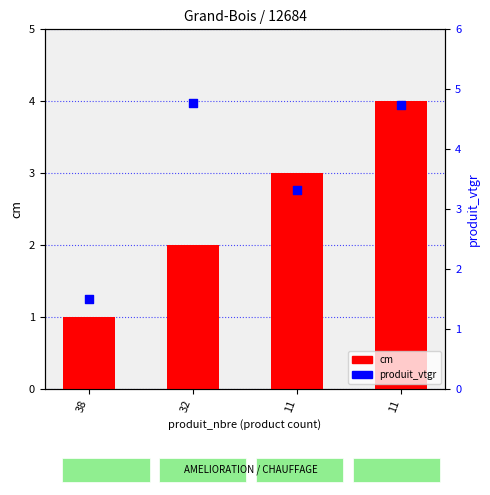

At which category is the sum across all series the highest?

11